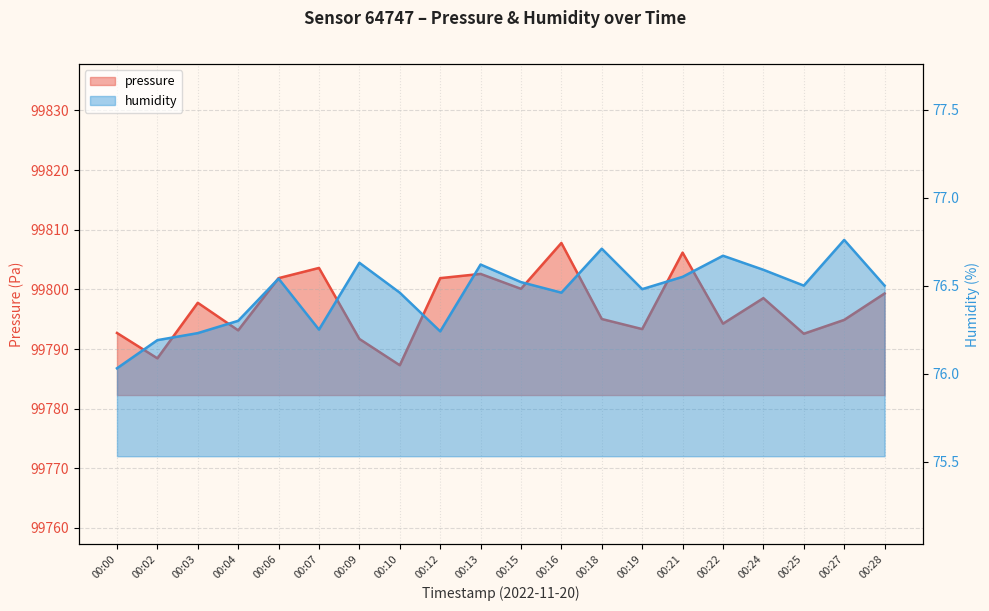

At which category is the sum across all series the highest?

00:16